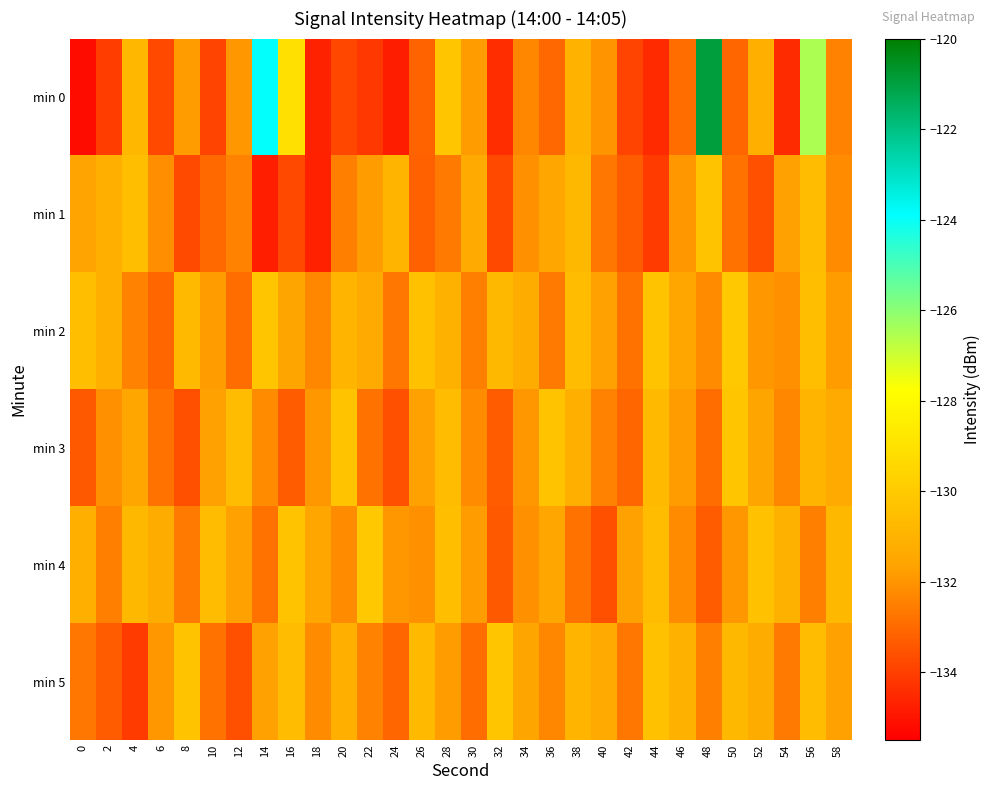

Between 22 and 58, which series saw the biggest shift?

min 0